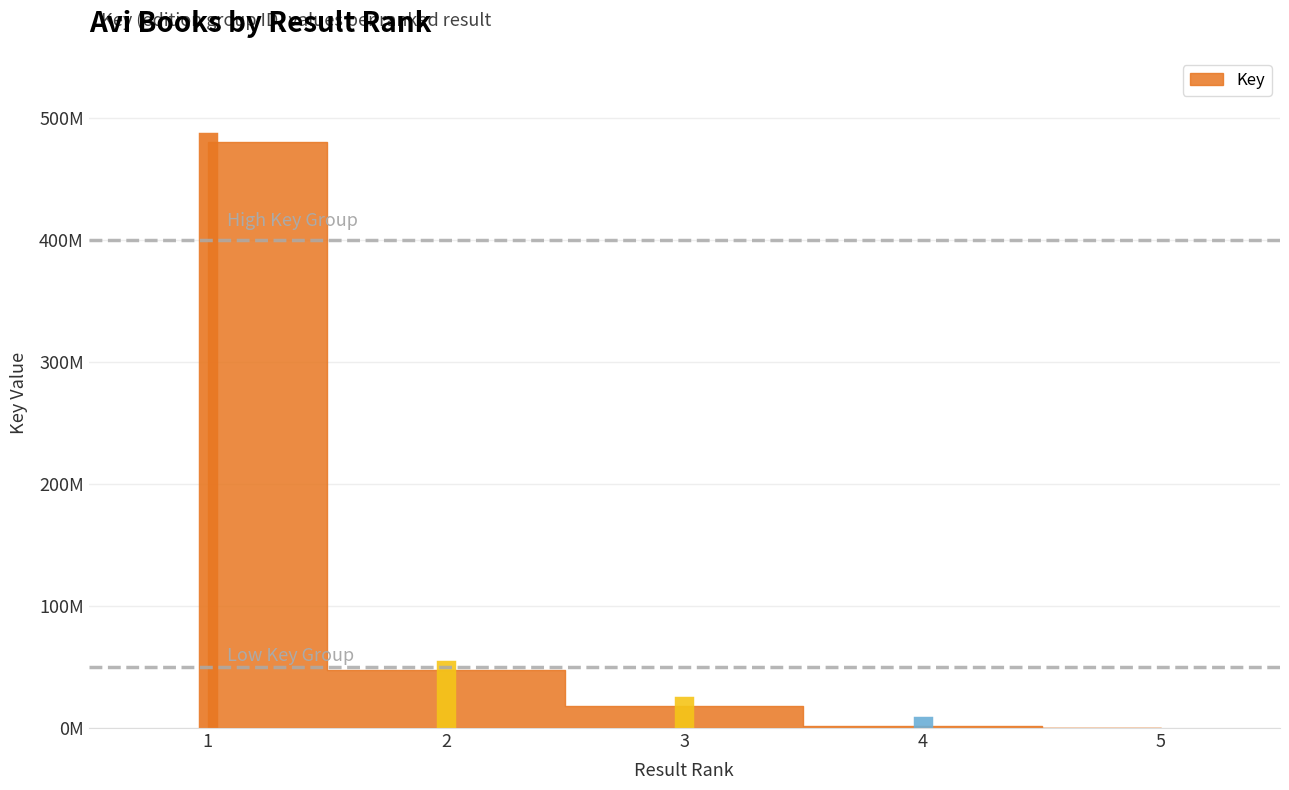

What is the sum of the values at 1 and 5?

480249653